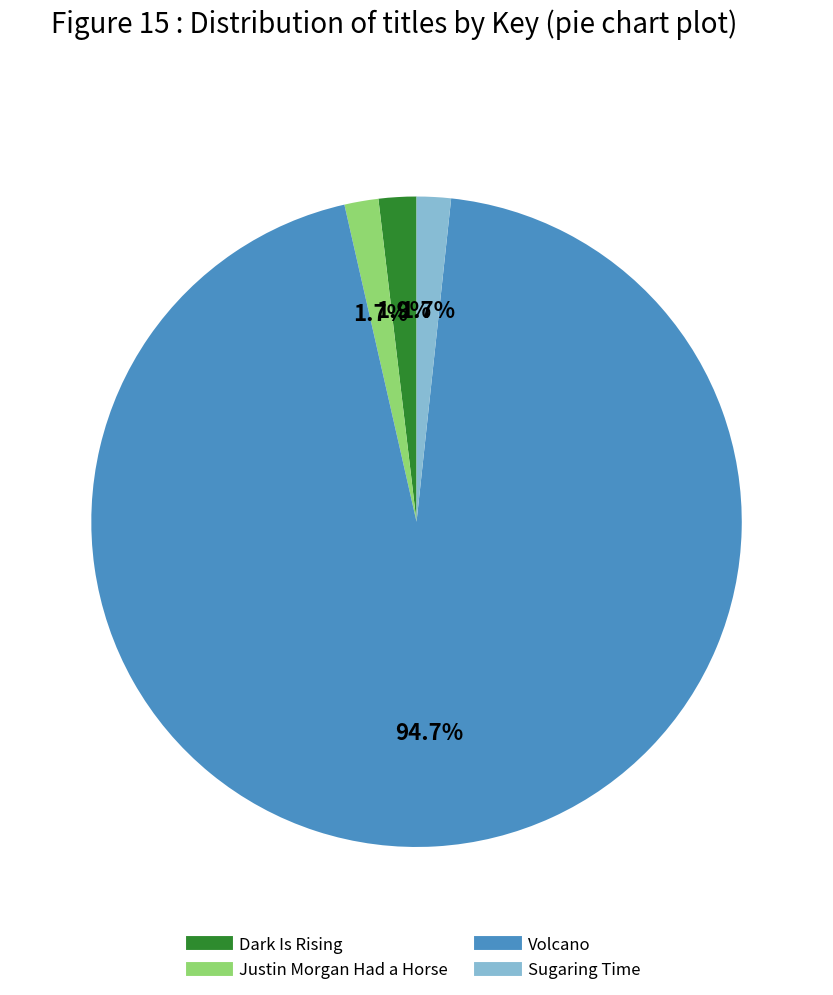

Is Volcano the majority of the pie?

Yes